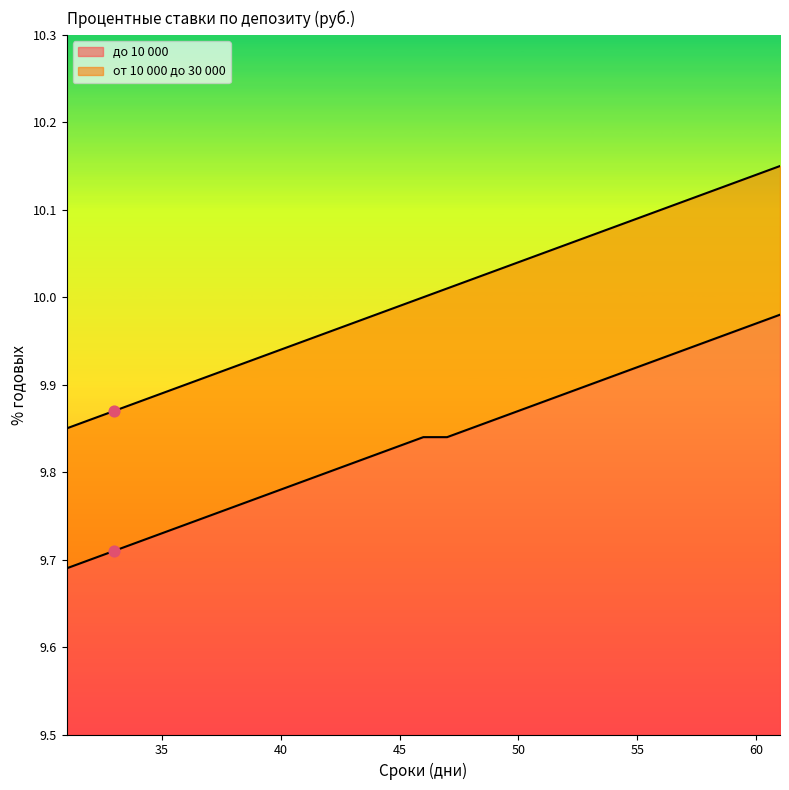

At how many categories does at least one series exceed 10?

15